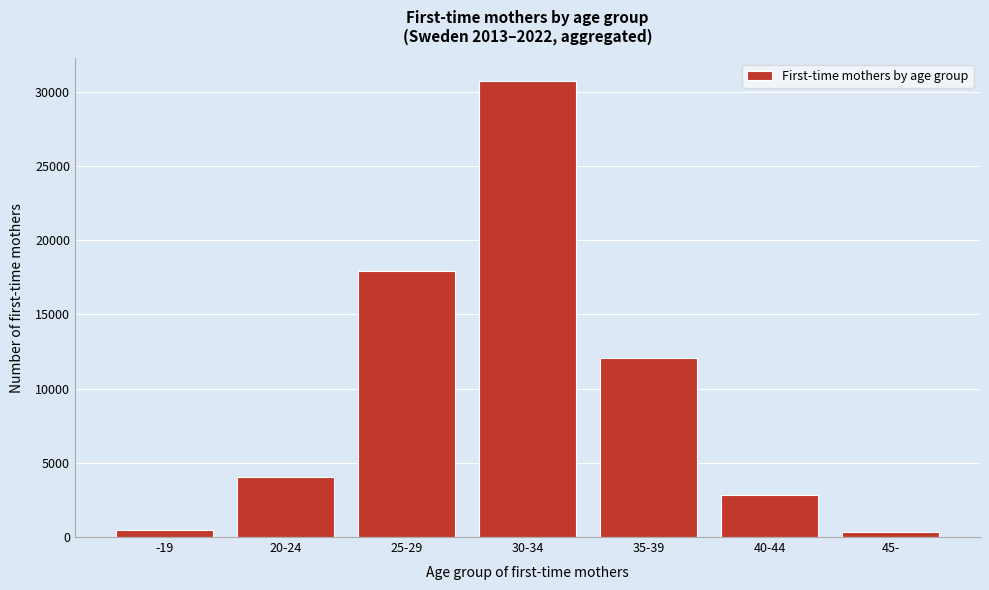

What is the difference between the maximum and second lowest values?

30259